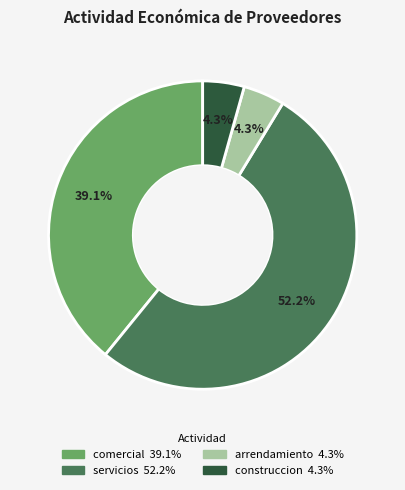

To the nearest percent, what portion does comercial represent?

39%